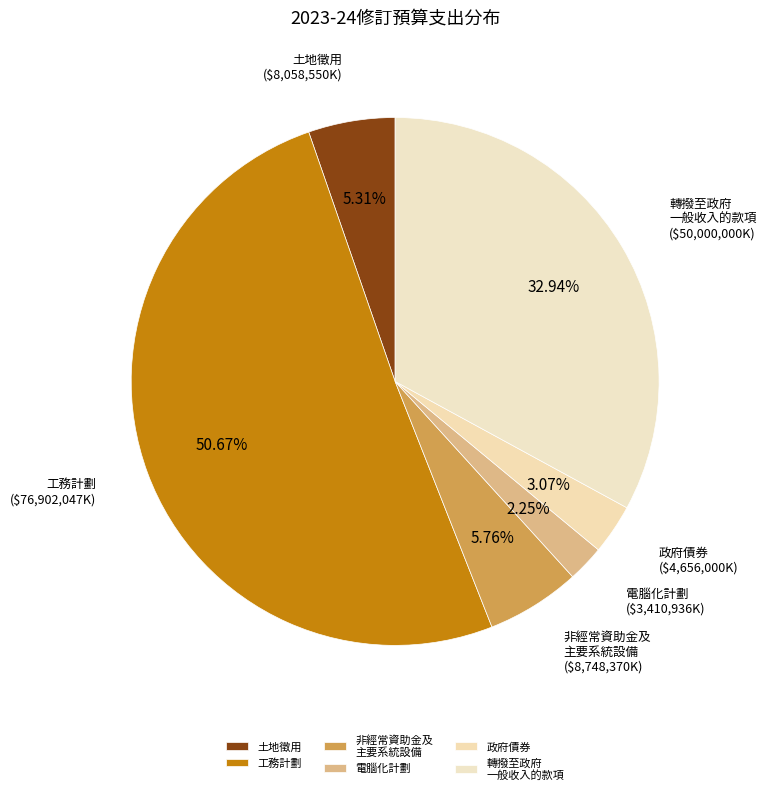

Is the sum of 電腦化計劃 and 轉撥至政府 一般收入的款項 greater than half?

No